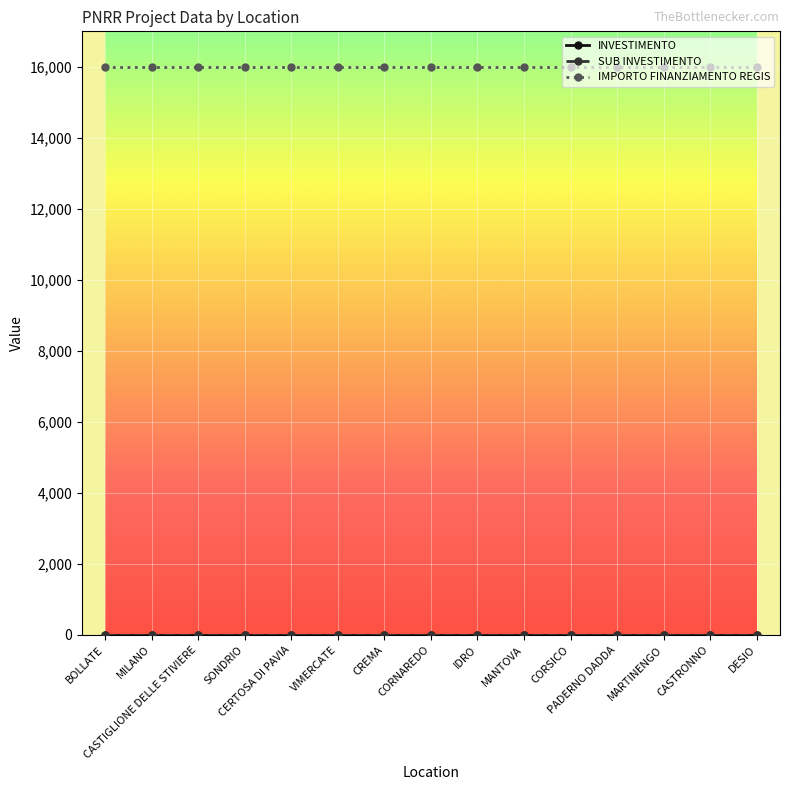

True or false: SUB INVESTIMENTO and IMPORTO FINANZIAMENTO REGIS intersect in this chart.

False